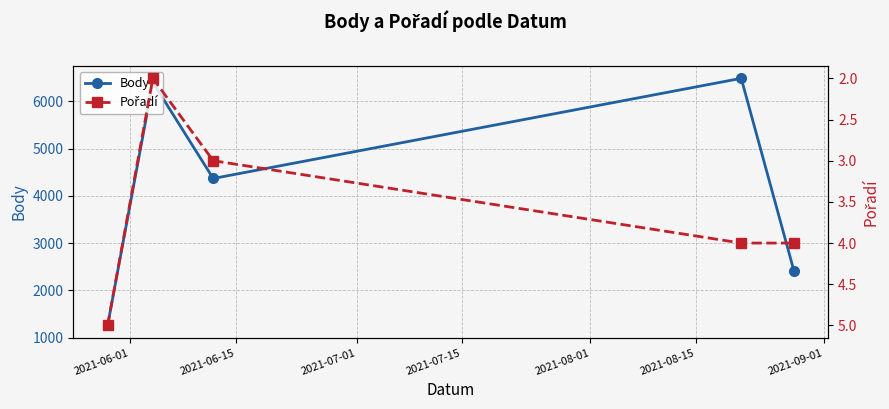

Which series has the largest total across all categories?

Body